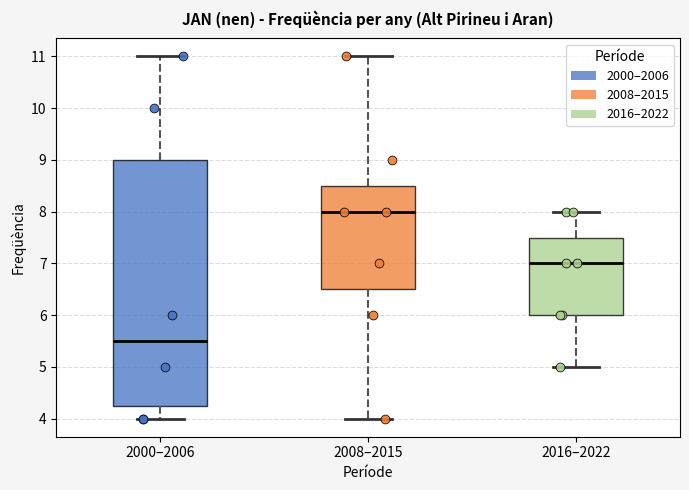

Where does the lower whisker of the box for 2008–2015 end on the y-axis? The values are not printed on the chart, so give them approximately, as read against the axis.

4.0